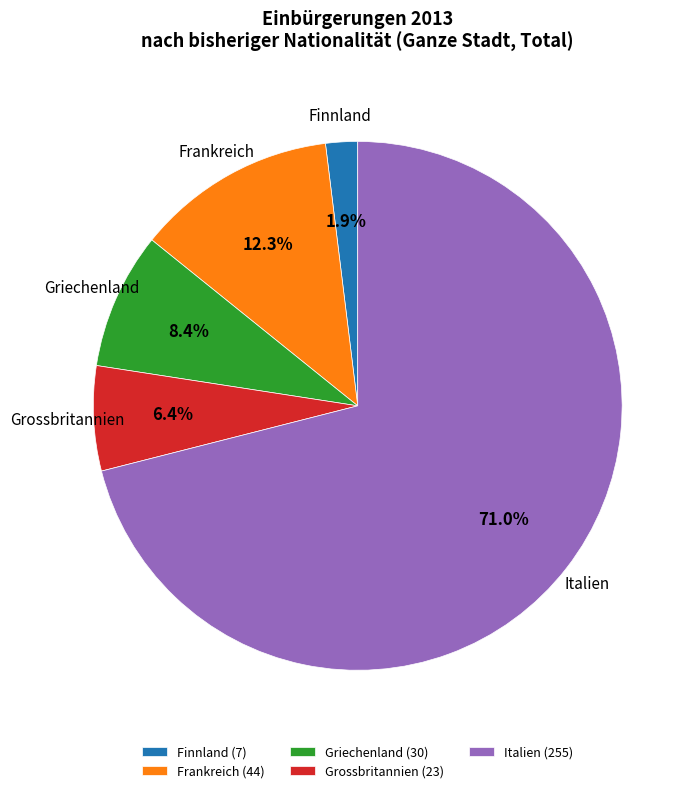

Rank the categories by value from lowest to highest.

Finnland, Grossbritannien, Griechenland, Frankreich, Italien